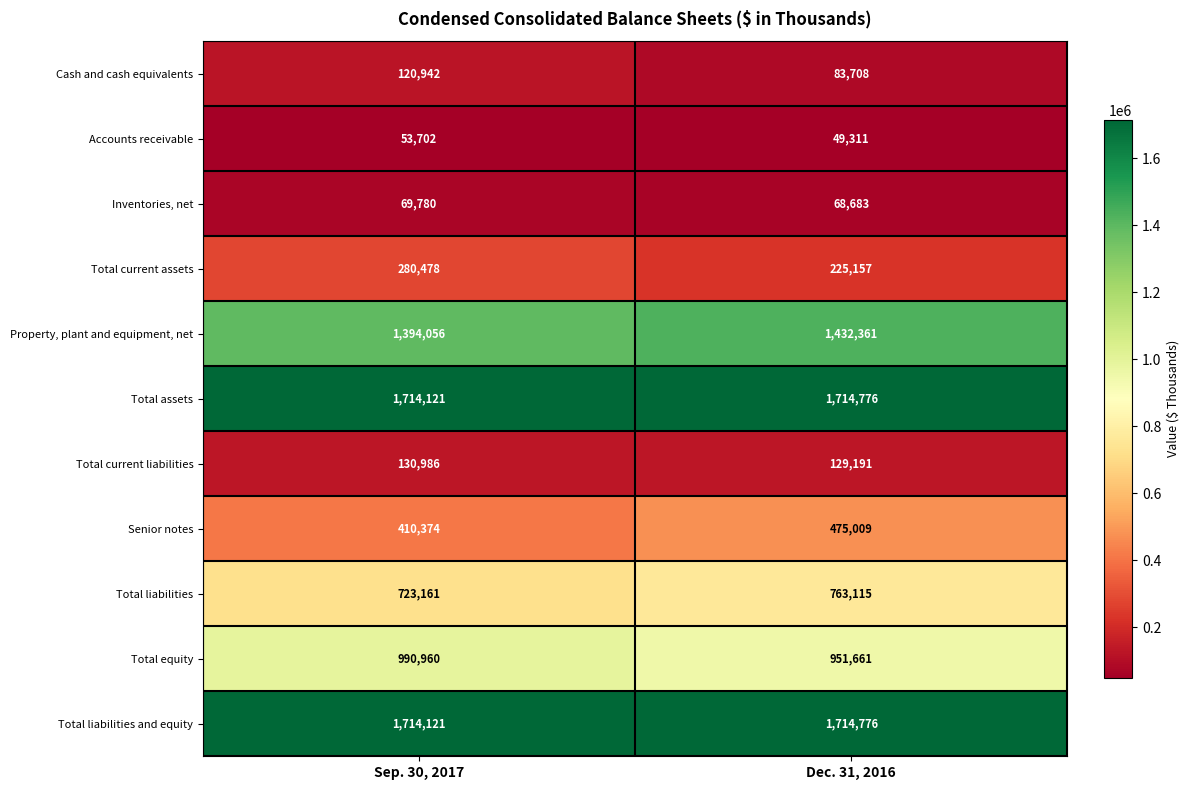

What is the sum of all Total assets values?

3428897